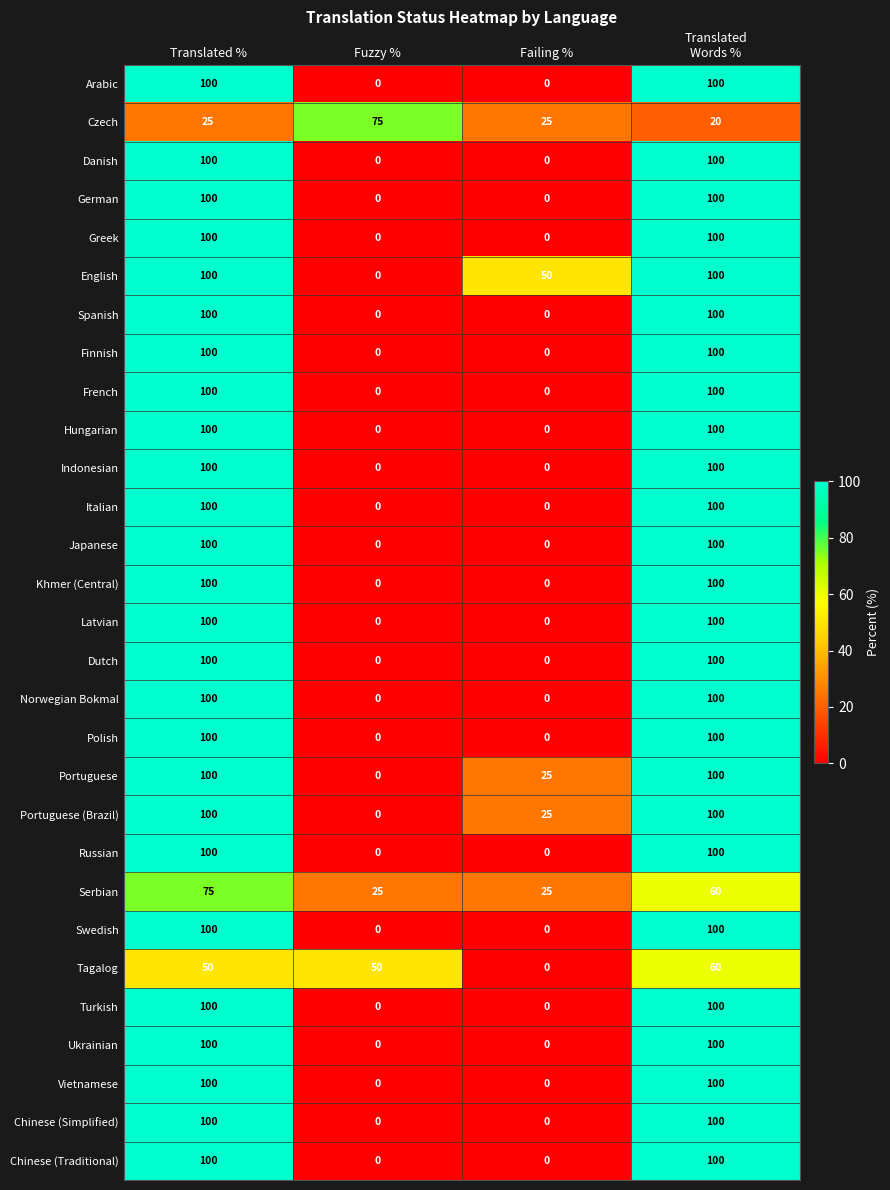

What is the difference between the maximum and minimum values in the Ukrainian series?

100